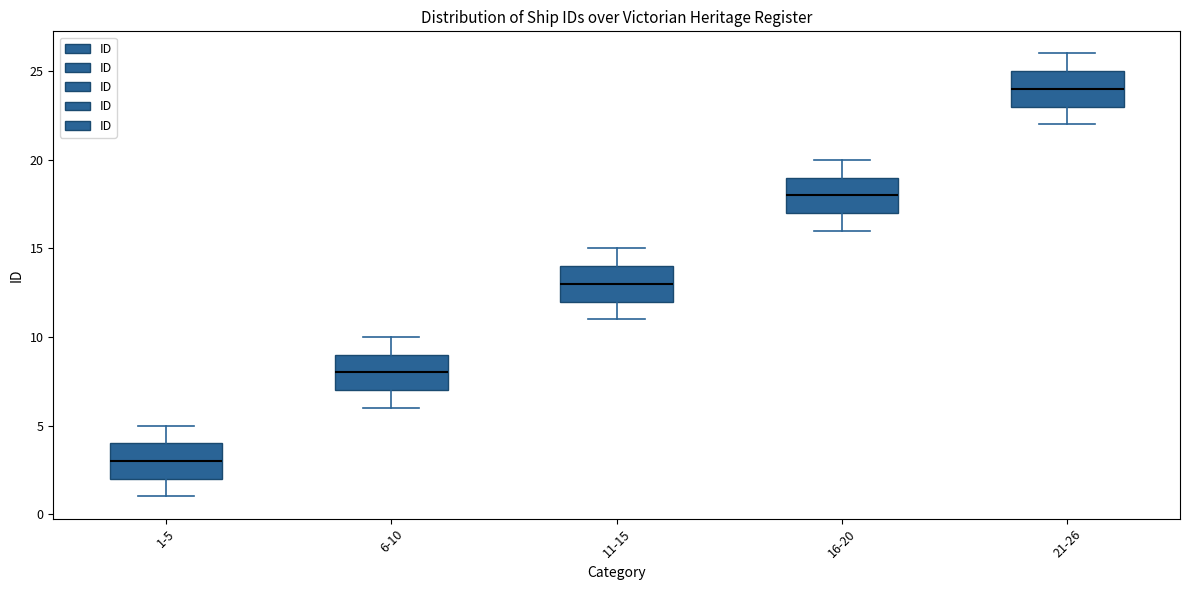

Reading left to right, transcribe this box plot: for each box, give where its median line is, the range the box spans, and where its two whiskers end, as read against the y-axis. The values are not printed on the chart, so give them approximately, as read against the axis.

1-5: median 3, box 2 to 4, whiskers 1 to 5
6-10: median 8, box 7 to 9, whiskers 6 to 10
11-15: median 13, box 12 to 14, whiskers 11 to 15
16-20: median 18, box 17 to 19, whiskers 16 to 20
21-26: median 24, box 23 to 25, whiskers 22 to 26